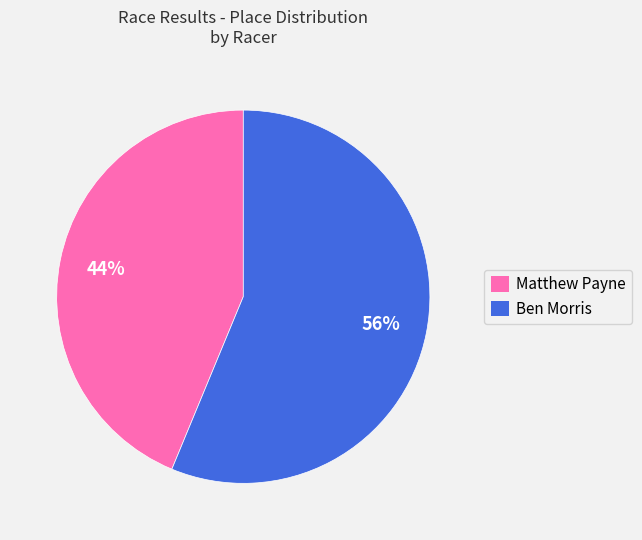

Combined, do Matthew Payne and Ben Morris account for over 50%?

Yes